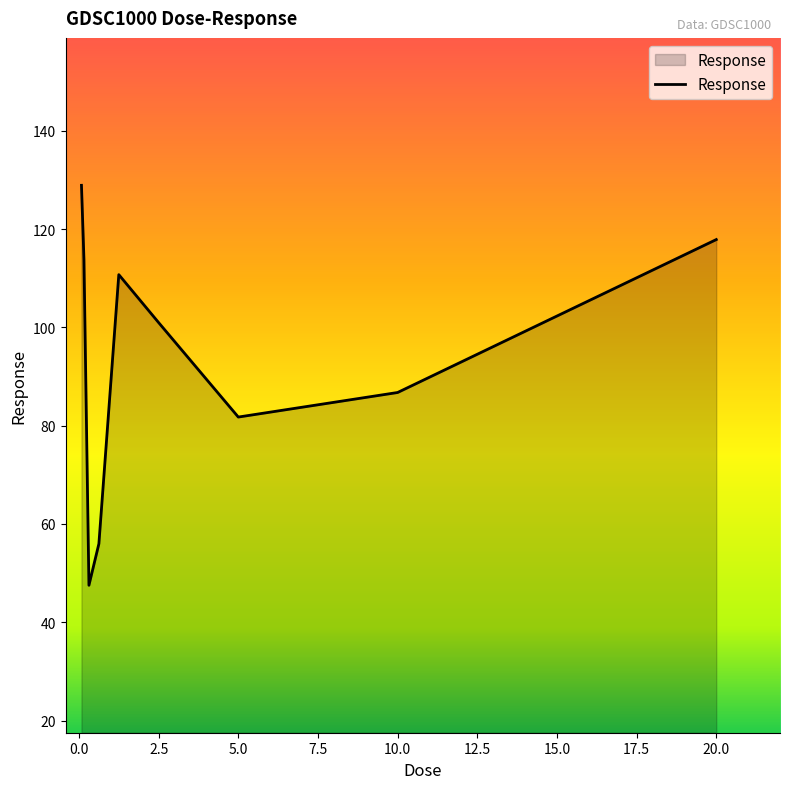

What is the difference between the maximum and minimum values?

81.4